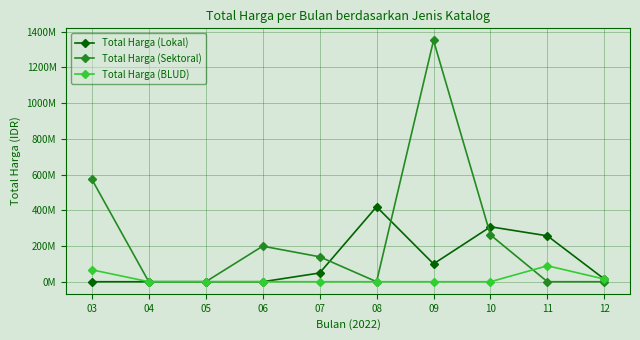

Which category has the highest value across all series?

09